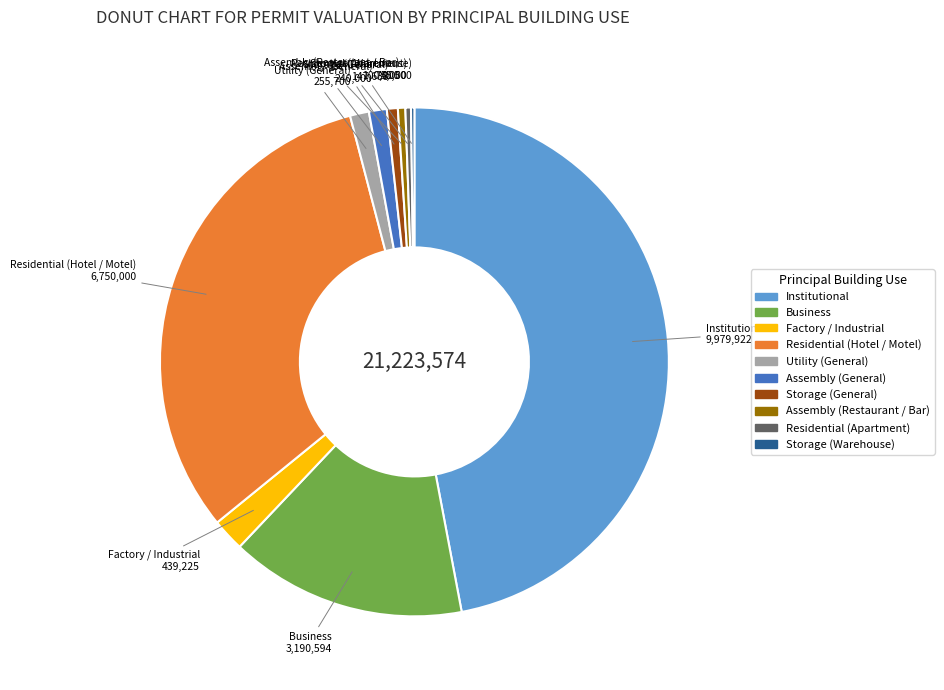

Is it true that Business is 15% of the pie?

True